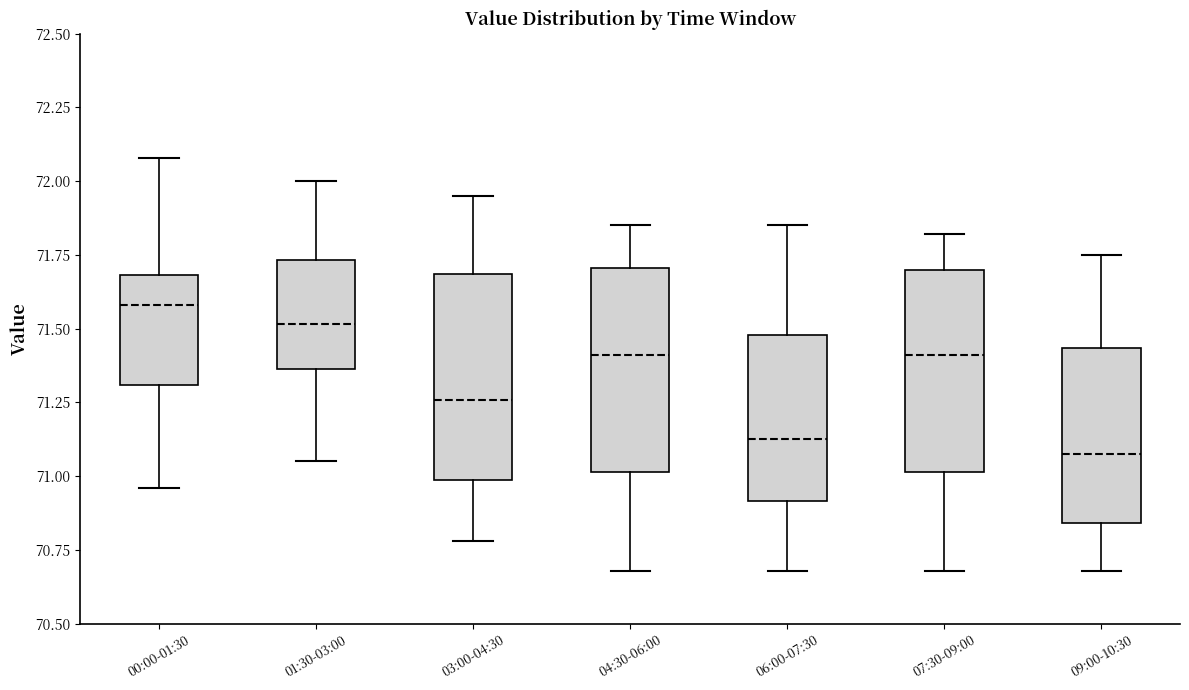

Reading left to right, transcribe this box plot: for each box, give where its median line is, the range the box spans, and where its two whiskers end, as read against the y-axis. The values are not printed on the chart, so give them approximately, as read against the axis.

00:00-01:30: median 71.60, box 71.30 to 71.70, whiskers 70.95 to 72.10
01:30-03:00: median 71.50, box 71.35 to 71.75, whiskers 71.05 to 72.00
03:00-04:30: median 71.25, box 71.00 to 71.70, whiskers 70.80 to 71.95
04:30-06:00: median 71.40, box 71.00 to 71.70, whiskers 70.70 to 71.85
06:00-07:30: median 71.15, box 70.90 to 71.50, whiskers 70.70 to 71.85
07:30-09:00: median 71.40, box 71.00 to 71.70, whiskers 70.70 to 71.80
09:00-10:30: median 71.10, box 70.85 to 71.45, whiskers 70.70 to 71.75